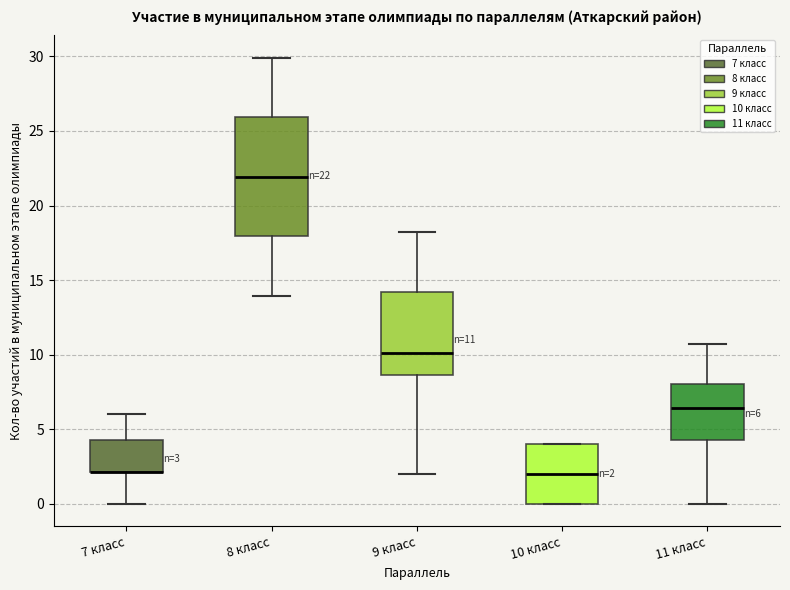

Which box is the tallest, from its lower edge to its upper edge?

8 класс